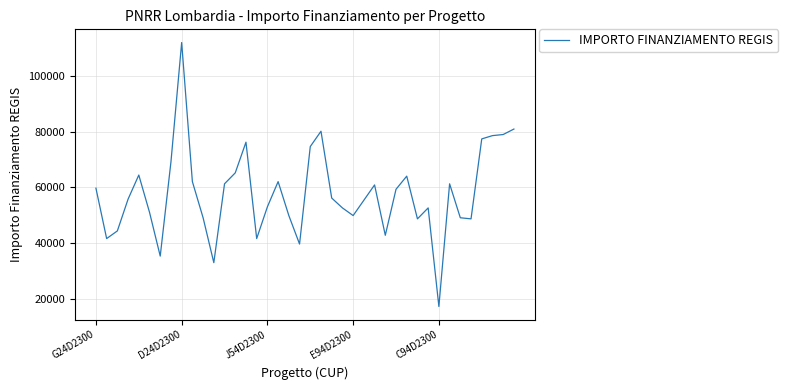

What is the greatest value displayed?

111949.1